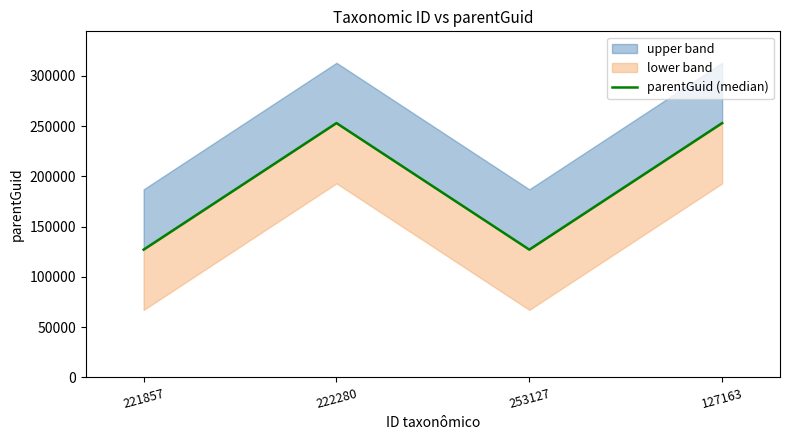

Rank the categories by value from lowest to highest.

221857, 253127, 222280, 127163